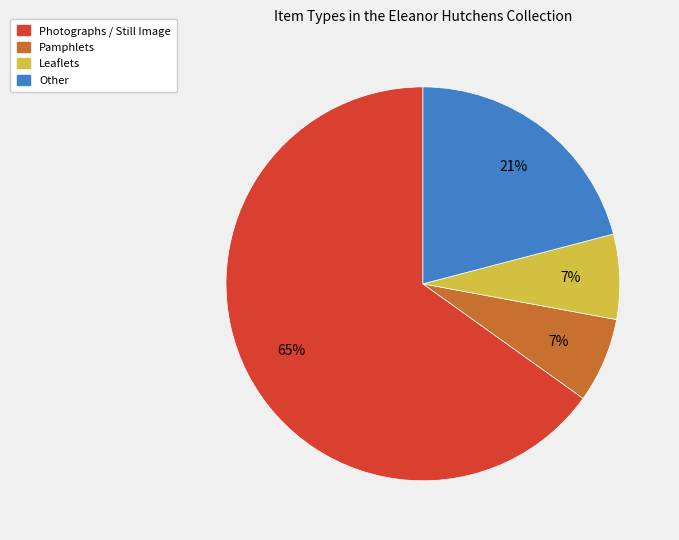

True or false: Leaflets accounts for 1% of the total.

False